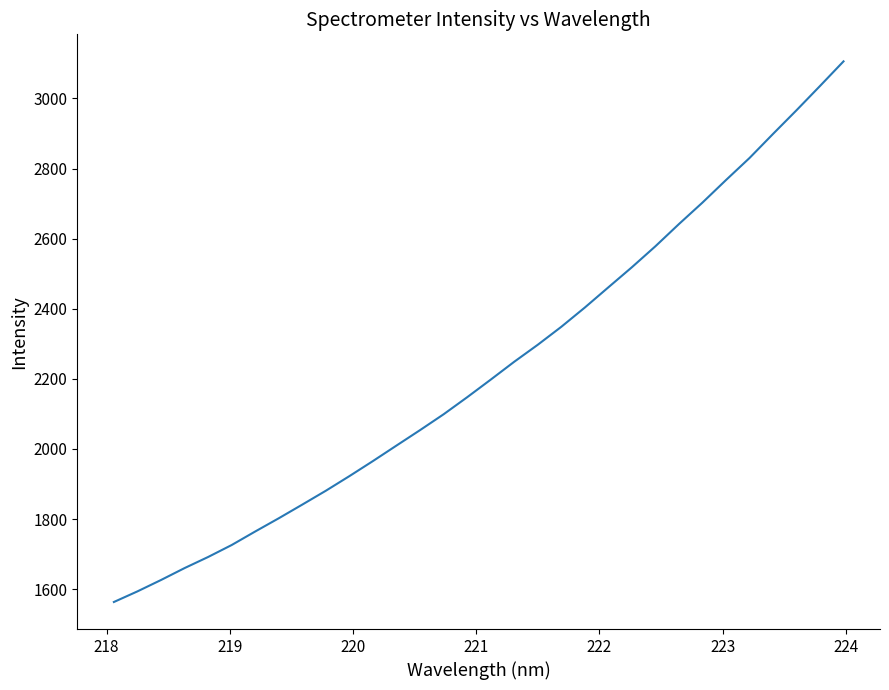

What is the minimum value shown in the chart?

1563.2